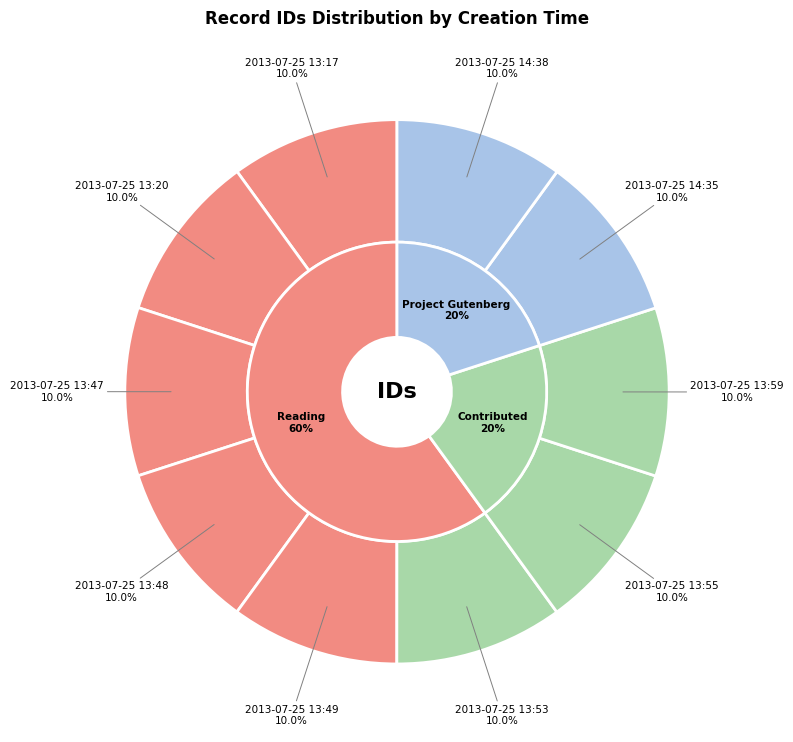

To the nearest percent, what portion does 2013-07-25 14:38 represent?

10%